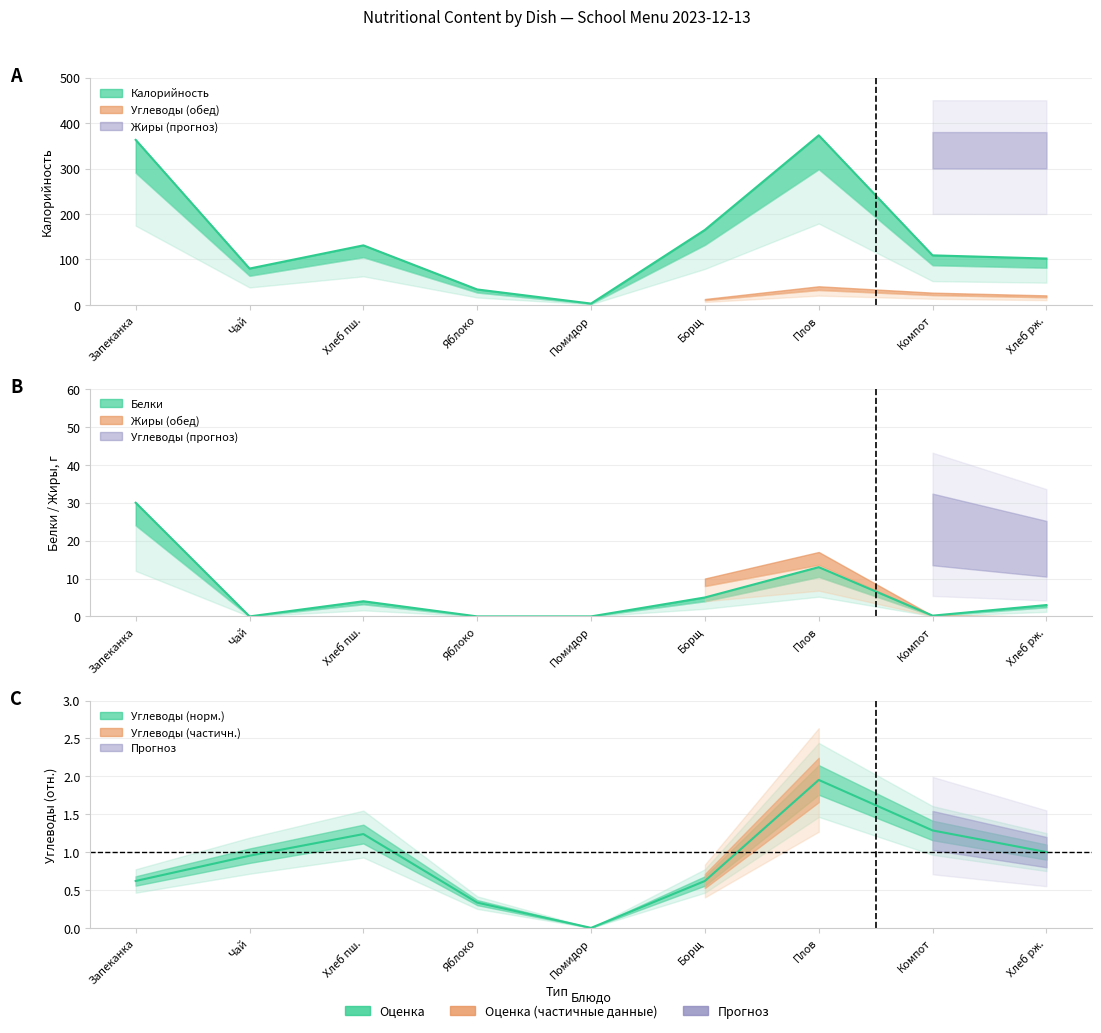

The Калорийность series shows 34.0 at Яблоко. True or false?

True